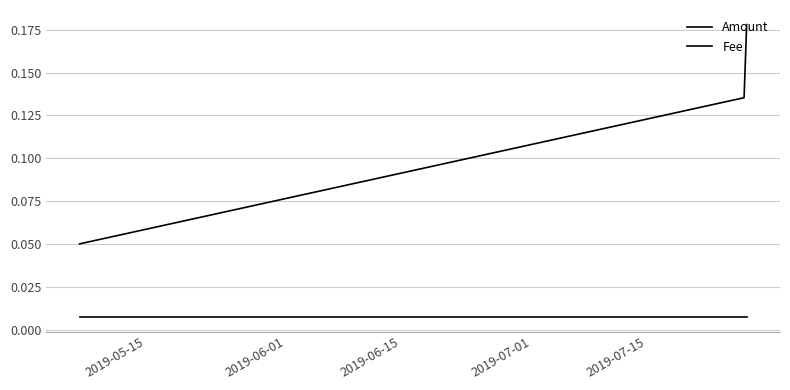

List the series in order of their peak value, lowest first.

Fee, Amount